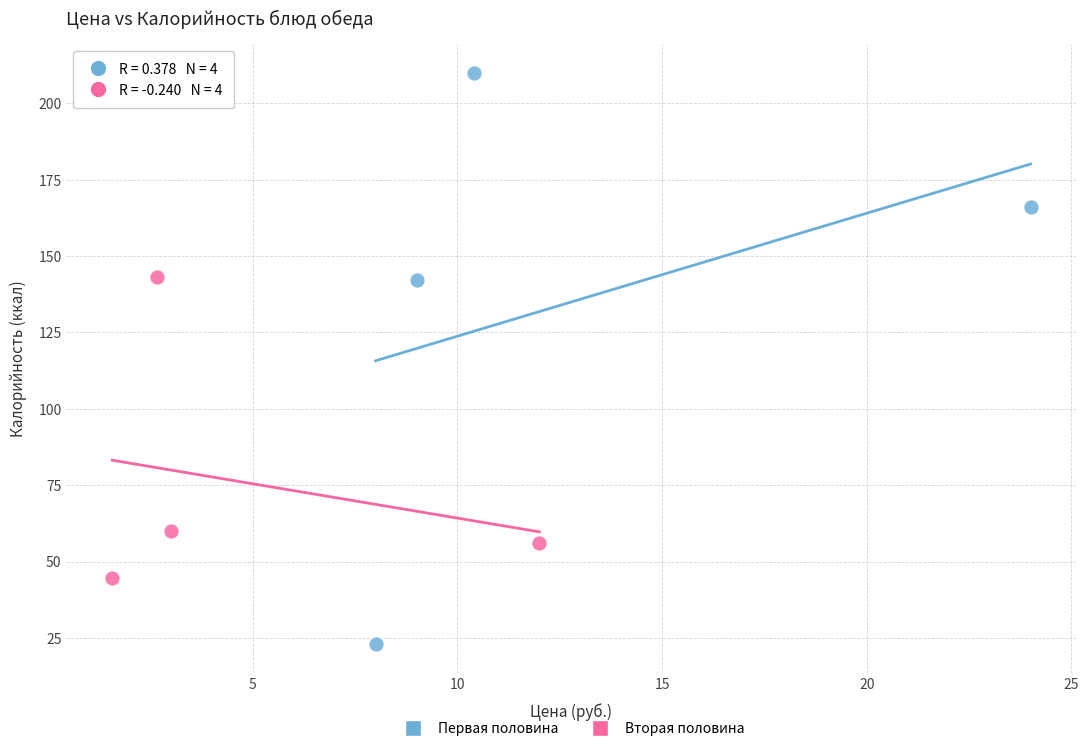

Which series has the largest Y range (max minus min)?

Первая половина